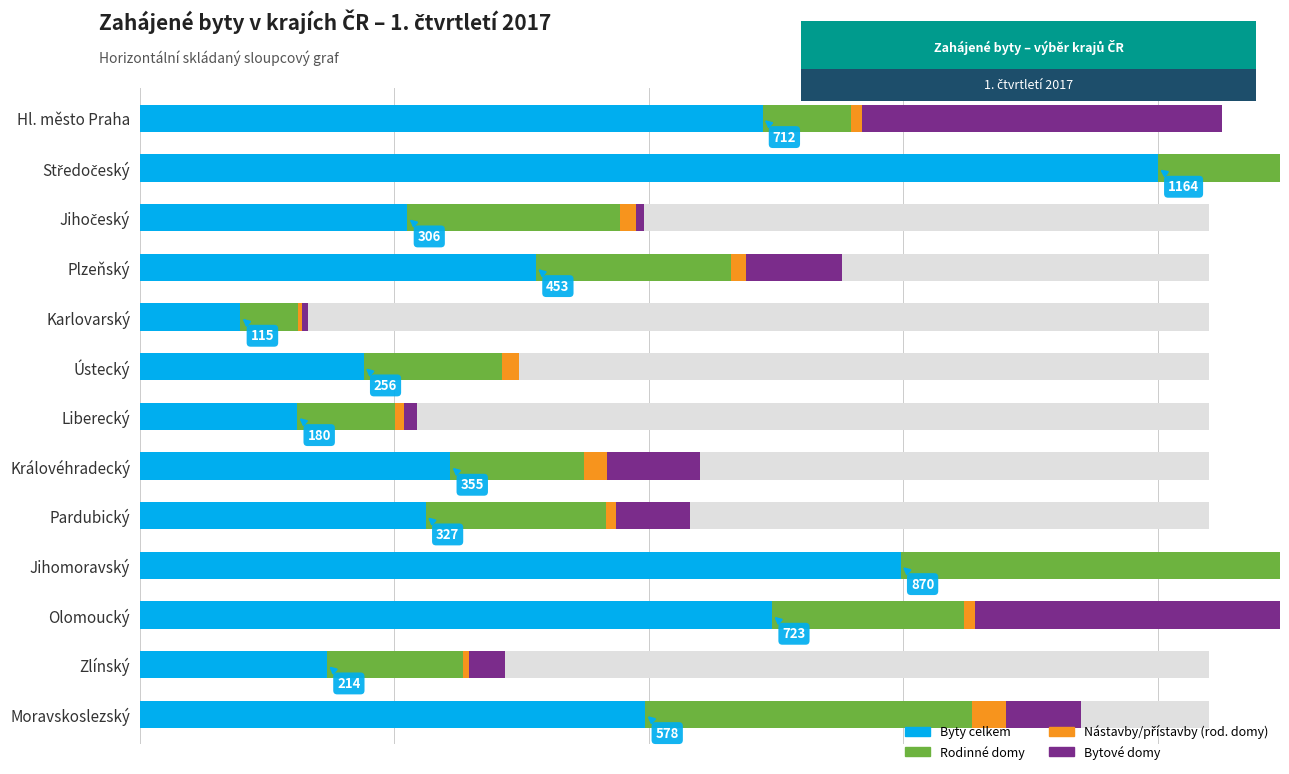

What is the average value of the Rodinné domy series?

262